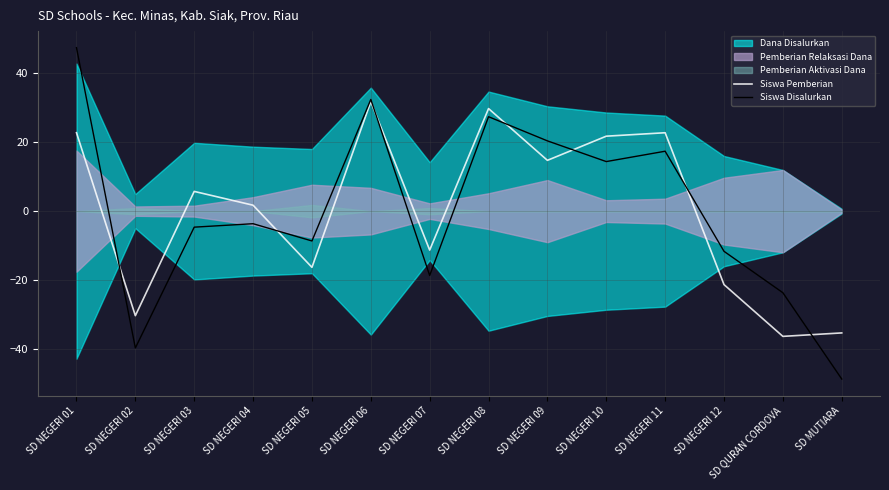

True or false: Siswa Disalurkan and Siswa Pemberian cross at least once.

True